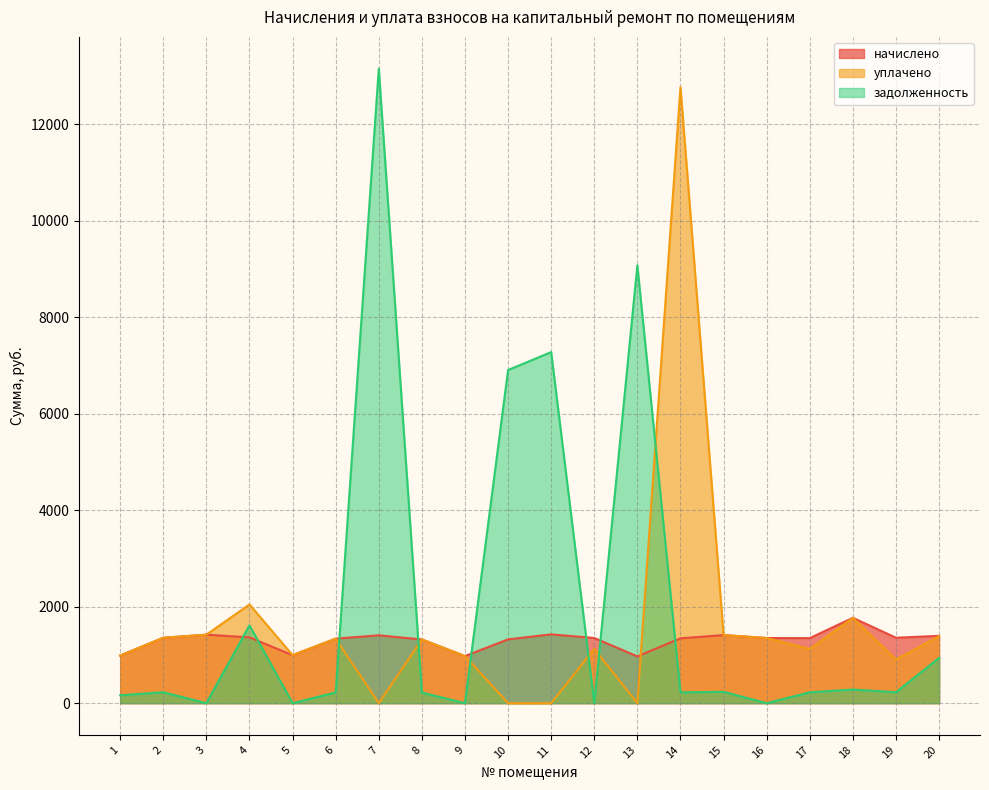

In задолженность, how many points are lower than both neighbors (excluding endpoints)?

7